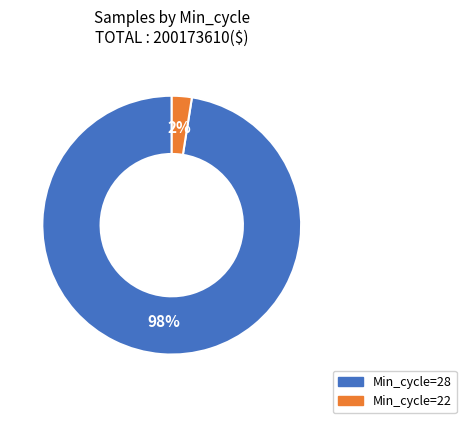

To the nearest percent, what is the average slice percentage?

50%